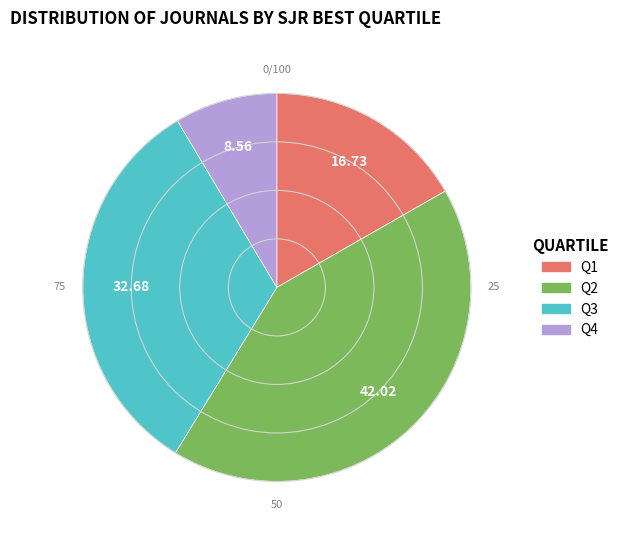

How many segments does this pie chart have?

4